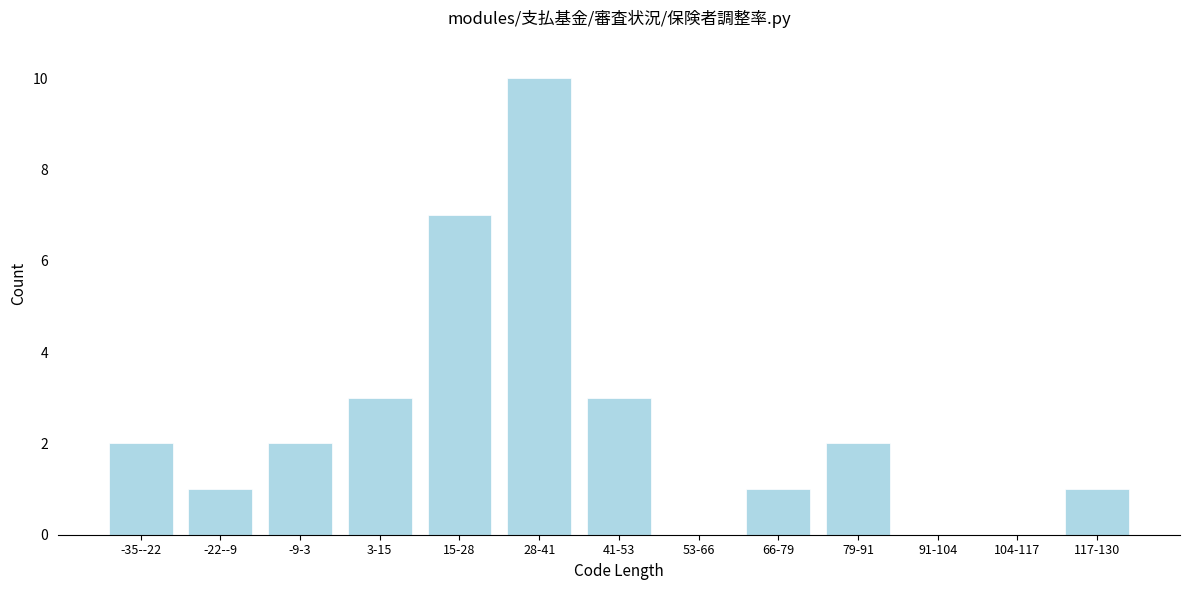

Reading left to right, extract all data points from this chart.

-35--22=2	-22--9=1	-9-3=2	3-15=3	15-28=7	28-41=10	41-53=3	53-66=0	66-79=1	79-91=2	91-104=0	104-117=0	117-130=1